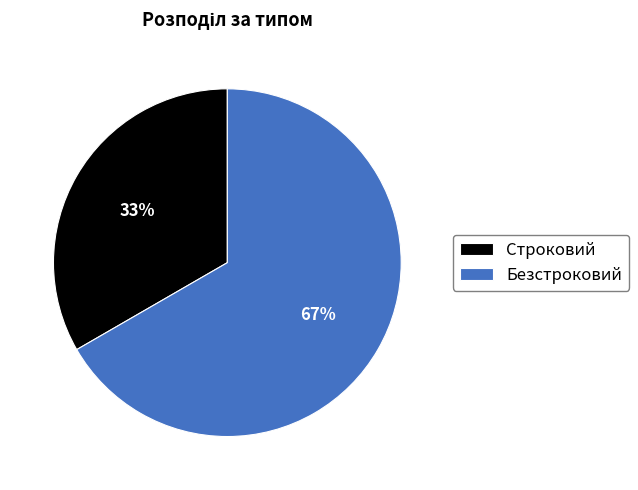

What is the ratio of the value at Строковий to the value at Безстроковий?

0.5